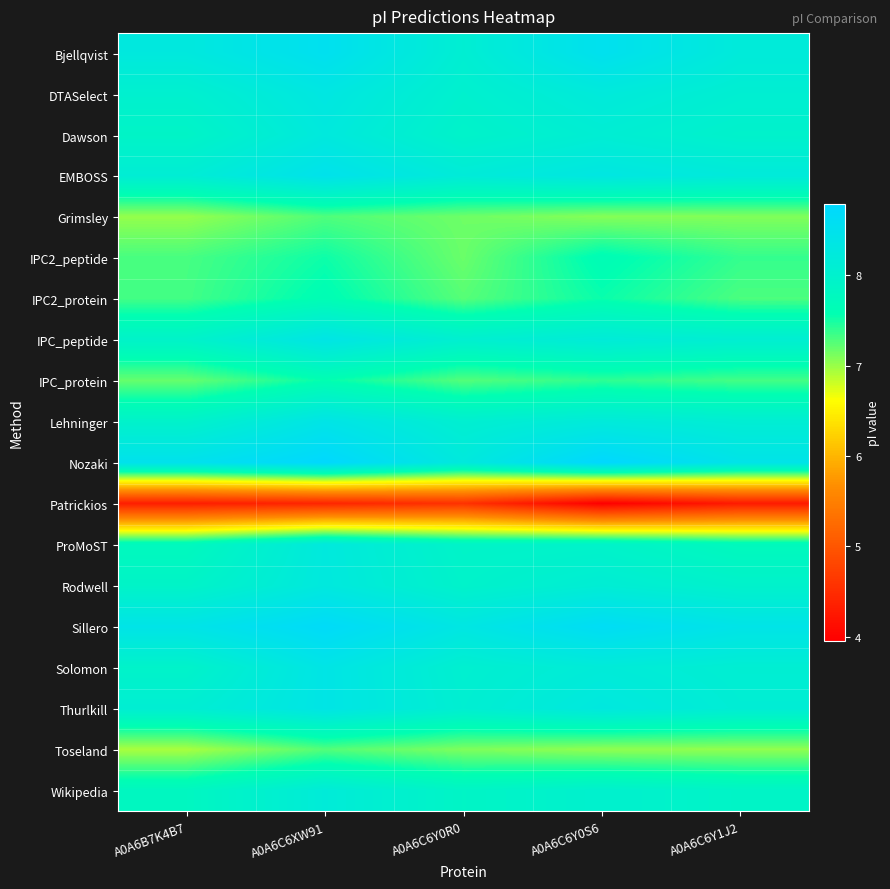

Reading left to right, list all the values displayed in this chart.

Bjellqvist: A0A6B7K4B7=8.3	A0A6C6XW91=8.5	A0A6C6Y0R0=8.1	A0A6C6Y0S6=8.5	A0A6C6Y1J2=8.2
DTASelect: A0A6B7K4B7=8.0	A0A6C6XW91=8.3	A0A6C6Y0R0=8.0	A0A6C6Y0S6=8.2	A0A6C6Y1J2=8.1
Dawson: A0A6B7K4B7=7.9	A0A6C6XW91=8.2	A0A6C6Y0R0=7.9	A0A6C6Y0S6=8.1	A0A6C6Y1J2=8.0
EMBOSS: A0A6B7K4B7=8.1	A0A6C6XW91=8.5	A0A6C6Y0R0=8.2	A0A6C6Y0S6=8.3	A0A6C6Y1J2=8.2
Grimsley: A0A6B7K4B7=7.0	A0A6C6XW91=7.3	A0A6C6Y0R0=7.2	A0A6C6Y0S6=7.1	A0A6C6Y1J2=7.1
IPC2_peptide: A0A6B7K4B7=7.3	A0A6C6XW91=7.5	A0A6C6Y0R0=7.2	A0A6C6Y0S6=7.6	A0A6C6Y1J2=7.4
IPC2_protein: A0A6B7K4B7=7.3	A0A6C6XW91=7.6	A0A6C6Y0R0=7.2	A0A6C6Y0S6=7.5	A0A6C6Y1J2=7.3
IPC_peptide: A0A6B7K4B7=7.9	A0A6C6XW91=8.4	A0A6C6Y0R0=8.0	A0A6C6Y0S6=8.2	A0A6C6Y1J2=8.1
IPC_protein: A0A6B7K4B7=7.2	A0A6C6XW91=7.6	A0A6C6Y0R0=7.3	A0A6C6Y0S6=7.4	A0A6C6Y1J2=7.3
Lehninger: A0A6B7K4B7=8.0	A0A6C6XW91=8.4	A0A6C6Y0R0=8.1	A0A6C6Y0S6=8.2	A0A6C6Y1J2=8.1
Nozaki: A0A6B7K4B7=8.5	A0A6C6XW91=8.8	A0A6C6Y0R0=8.2	A0A6C6Y0S6=8.8	A0A6C6Y1J2=8.4
Patrickios: A0A6B7K4B7=4.3	A0A6C6XW91=4.4	A0A6C6Y0R0=4.6	A0A6C6Y0S6=4.0	A0A6C6Y1J2=4.3
ProMoST: A0A6B7K4B7=7.7	A0A6C6XW91=8.2	A0A6C6Y0R0=7.9	A0A6C6Y0S6=7.9	A0A6C6Y1J2=7.7
Rodwell: A0A6B7K4B7=7.9	A0A6C6XW91=8.3	A0A6C6Y0R0=8.0	A0A6C6Y0S6=8.1	A0A6C6Y1J2=8.0
Sillero: A0A6B7K4B7=8.4	A0A6C6XW91=8.7	A0A6C6Y0R0=8.3	A0A6C6Y0S6=8.6	A0A6C6Y1J2=8.4
Solomon: A0A6B7K4B7=7.9	A0A6C6XW91=8.4	A0A6C6Y0R0=8.0	A0A6C6Y0S6=8.2	A0A6C6Y1J2=8.1
Thurlkill: A0A6B7K4B7=8.1	A0A6C6XW91=8.4	A0A6C6Y0R0=8.1	A0A6C6Y0S6=8.3	A0A6C6Y1J2=8.1
Toseland: A0A6B7K4B7=6.9	A0A6C6XW91=7.3	A0A6C6Y0R0=7.1	A0A6C6Y0S6=7.0	A0A6C6Y1J2=7.0
Wikipedia: A0A6B7K4B7=7.8	A0A6C6XW91=8.2	A0A6C6Y0R0=7.9	A0A6C6Y0S6=8.0	A0A6C6Y1J2=7.9